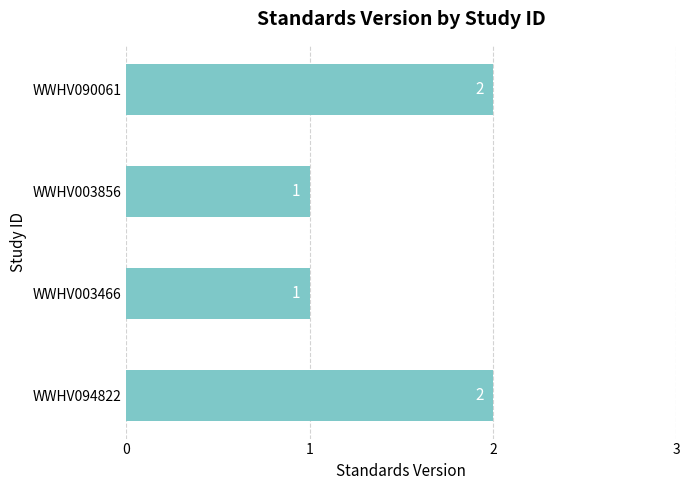

How many data points does each series have?

4